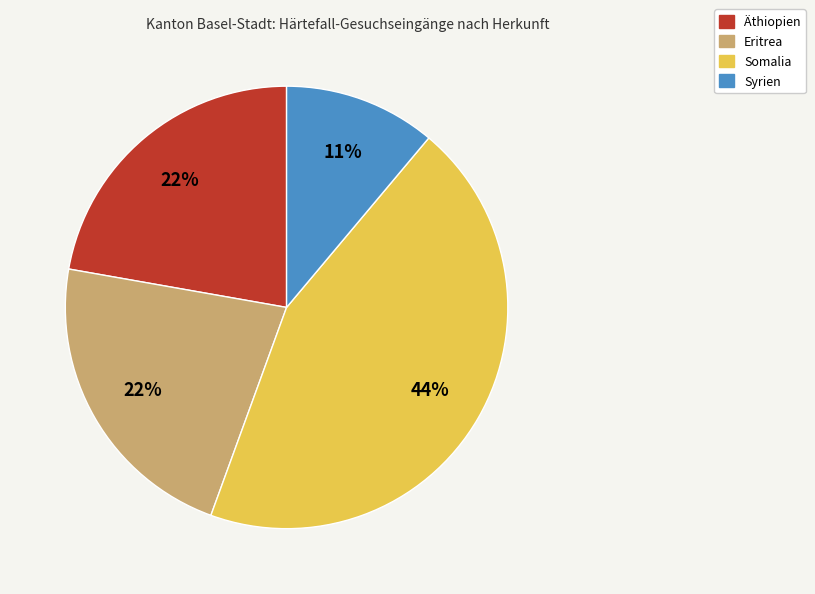

Does Syrien account for over 50% of the chart?

No